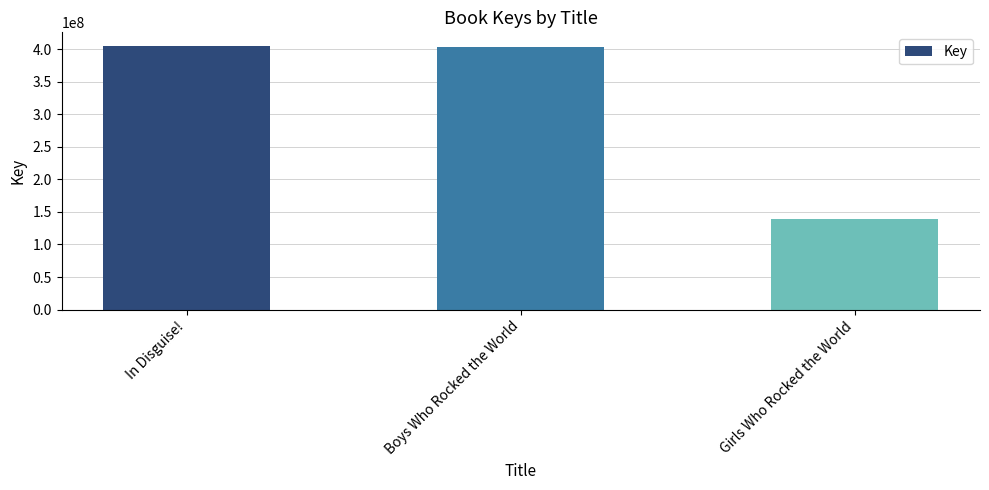

What value does the data have at In Disguise!, to the nearest 100?

405412000